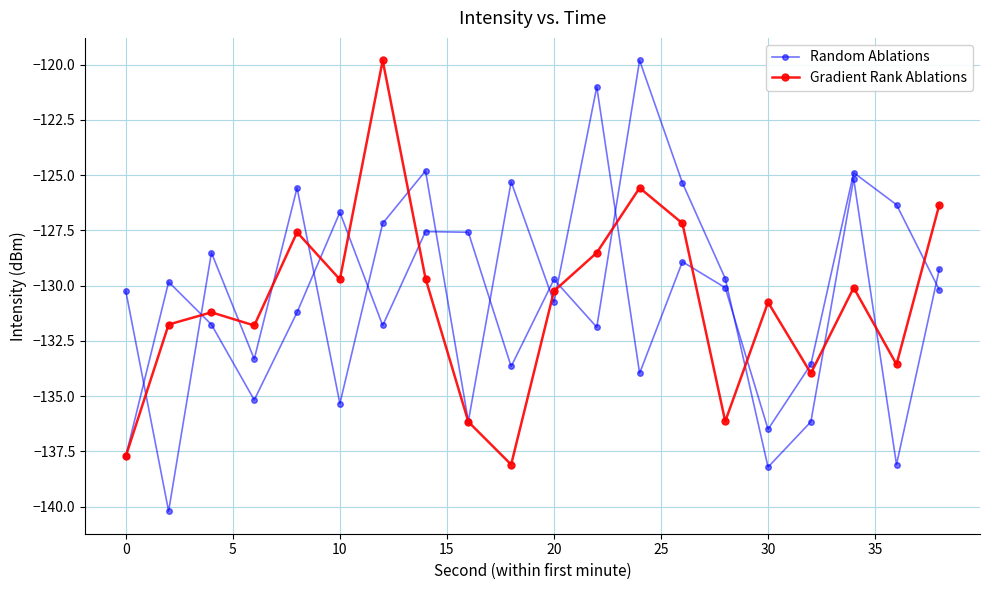

What is the difference between the maximum and minimum values in the Gradient Rank Ablations series?

18.3